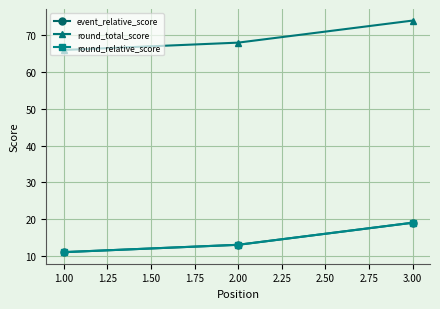

What is the minimum value shown in the chart?

11